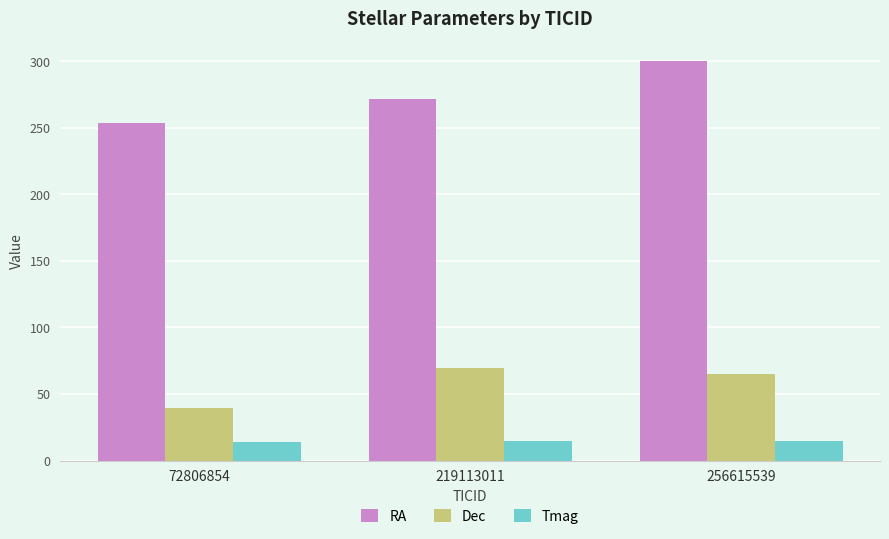

How many data points in Dec are less than 65?

1